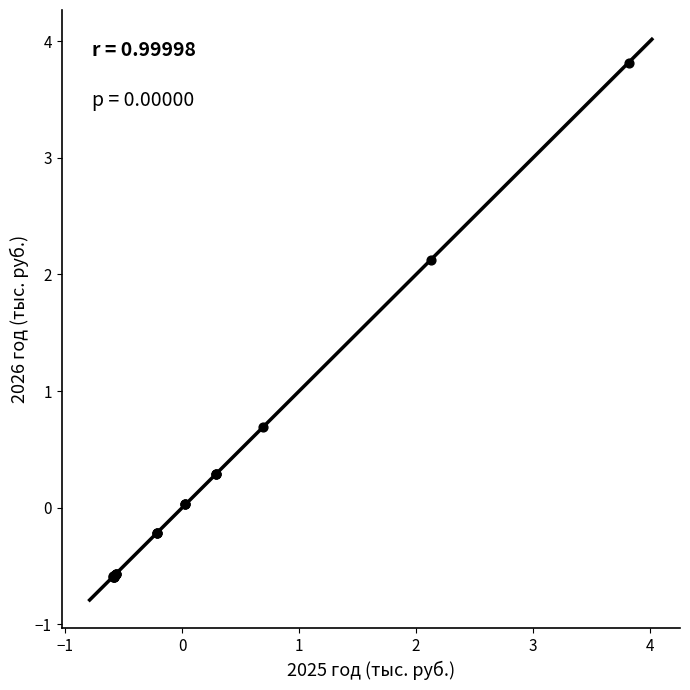

What Y value in the scatter plot is closest to 1?

0.7